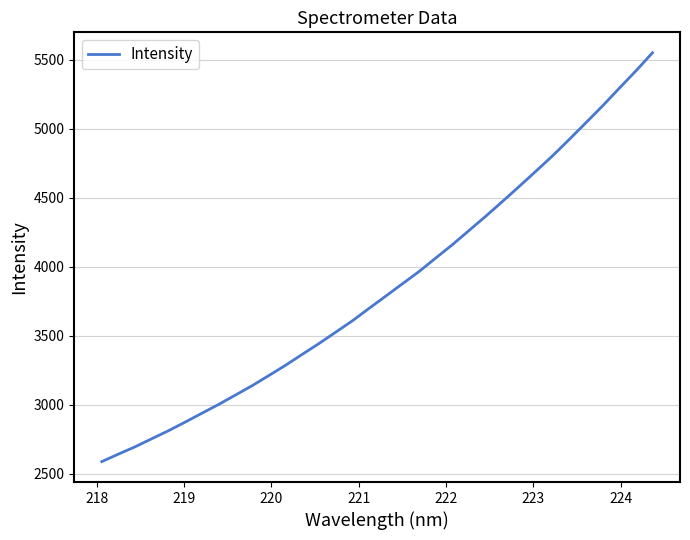

What is the minimum value shown in the chart?

2587.9